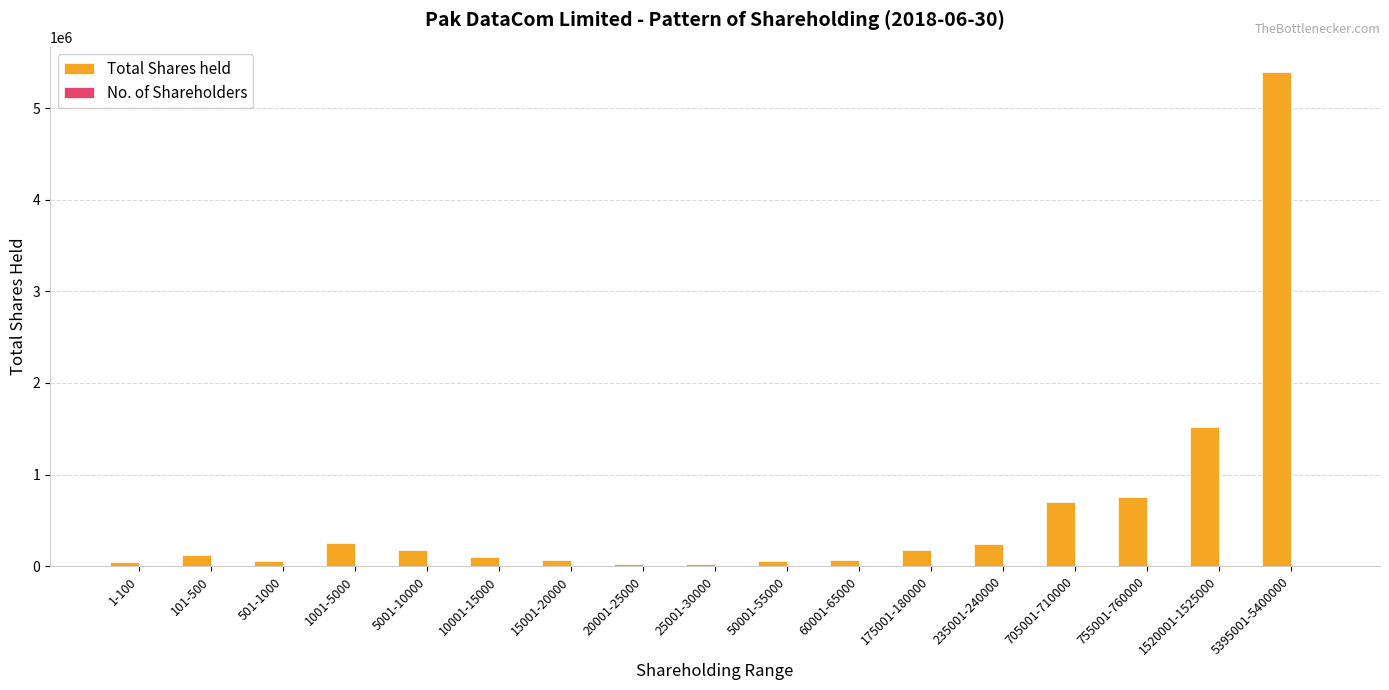

Which label corresponds to the largest value in the chart?

5395001-5400000